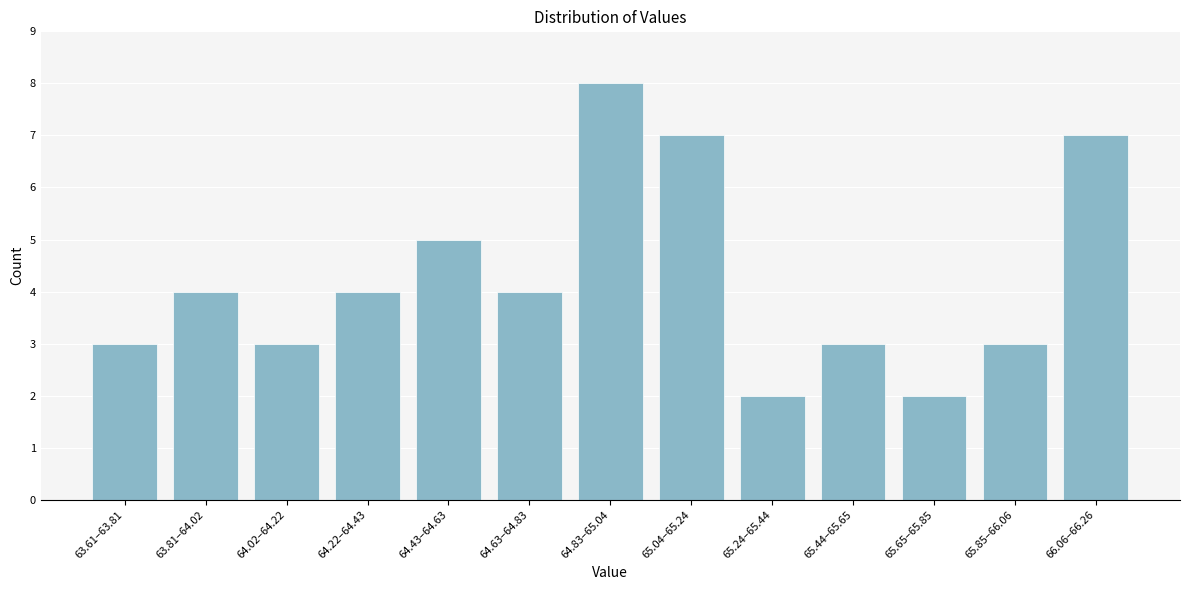

Reading left to right, list all the values displayed in this chart.

63.61–63.81=3	63.81–64.02=4	64.02–64.22=3	64.22–64.43=4	64.43–64.63=5	64.63–64.83=4	64.83–65.04=8	65.04–65.24=7	65.24–65.44=2	65.44–65.65=3	65.65–65.85=2	65.85–66.06=3	66.06–66.26=7